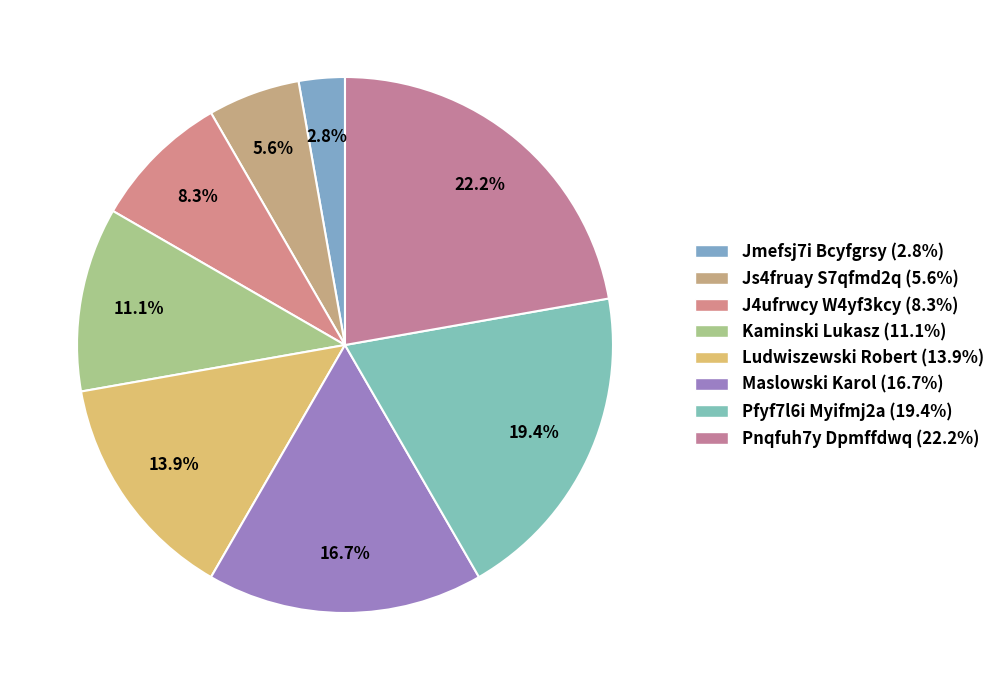

What is the smallest slice in the pie chart?

Jmefsj7i Bcyfgrsy